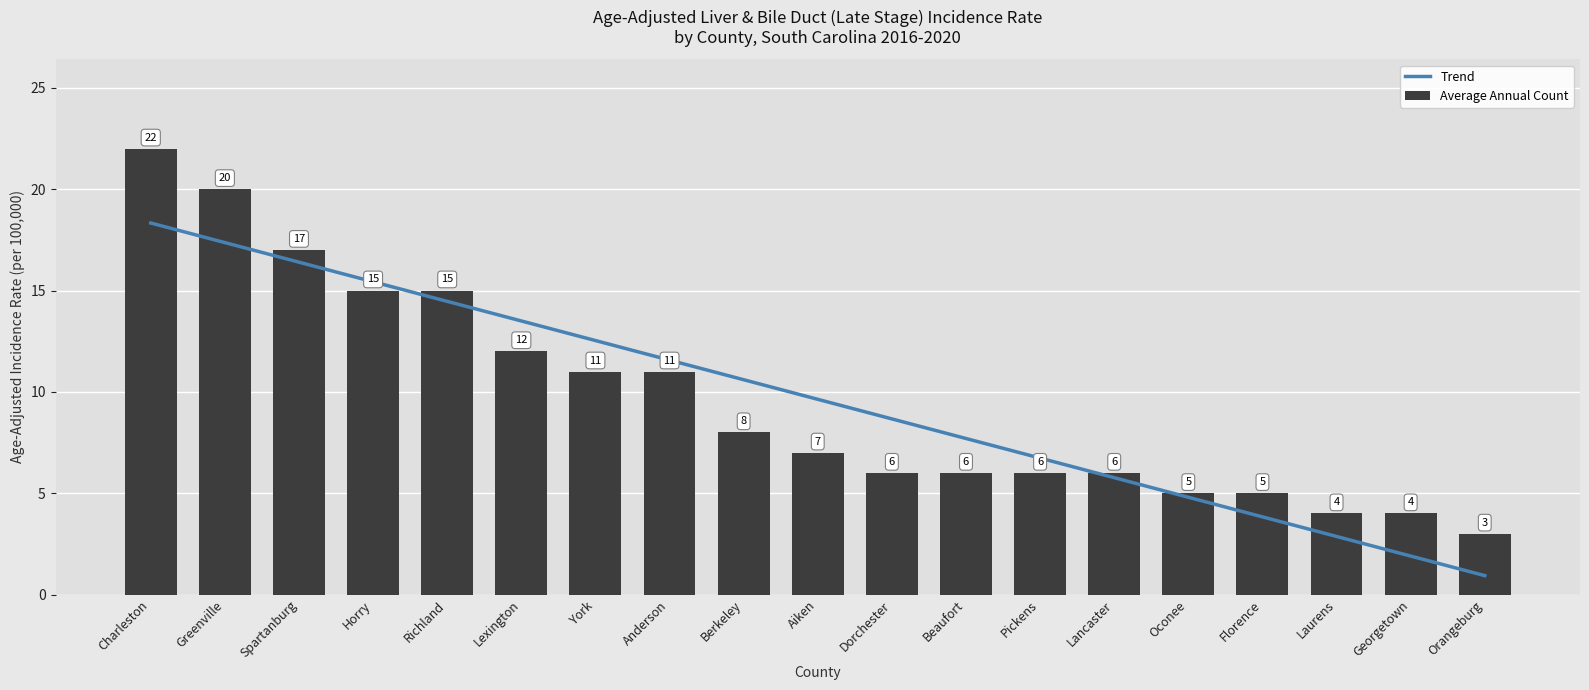

Does the chart contain any negative values?

No